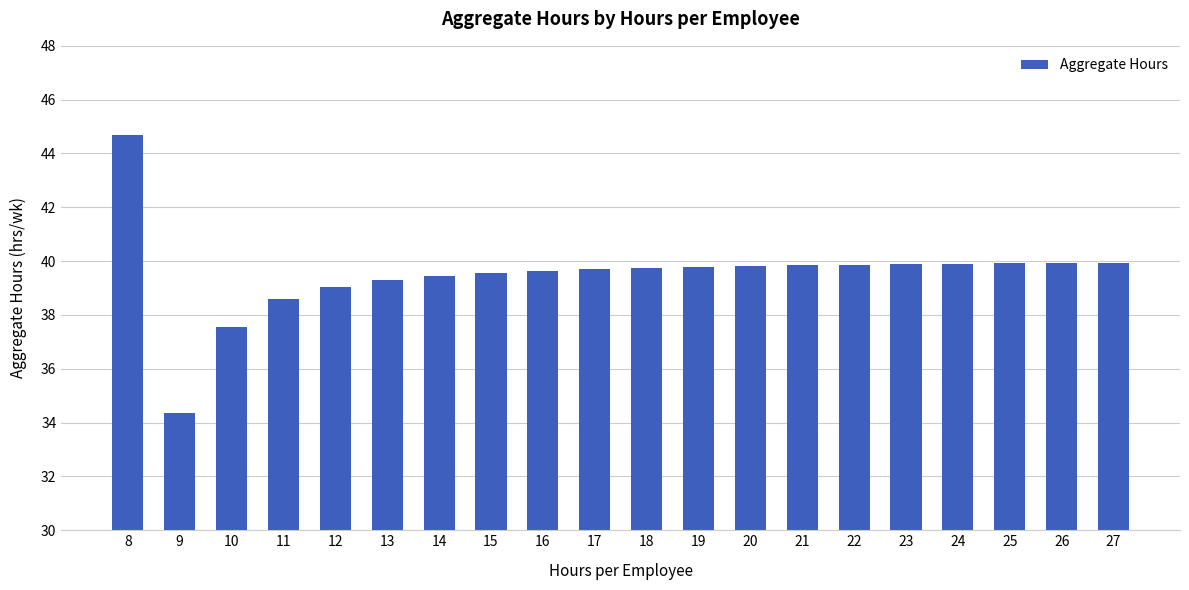

What is the change in value from 11 to 18?

+1.2